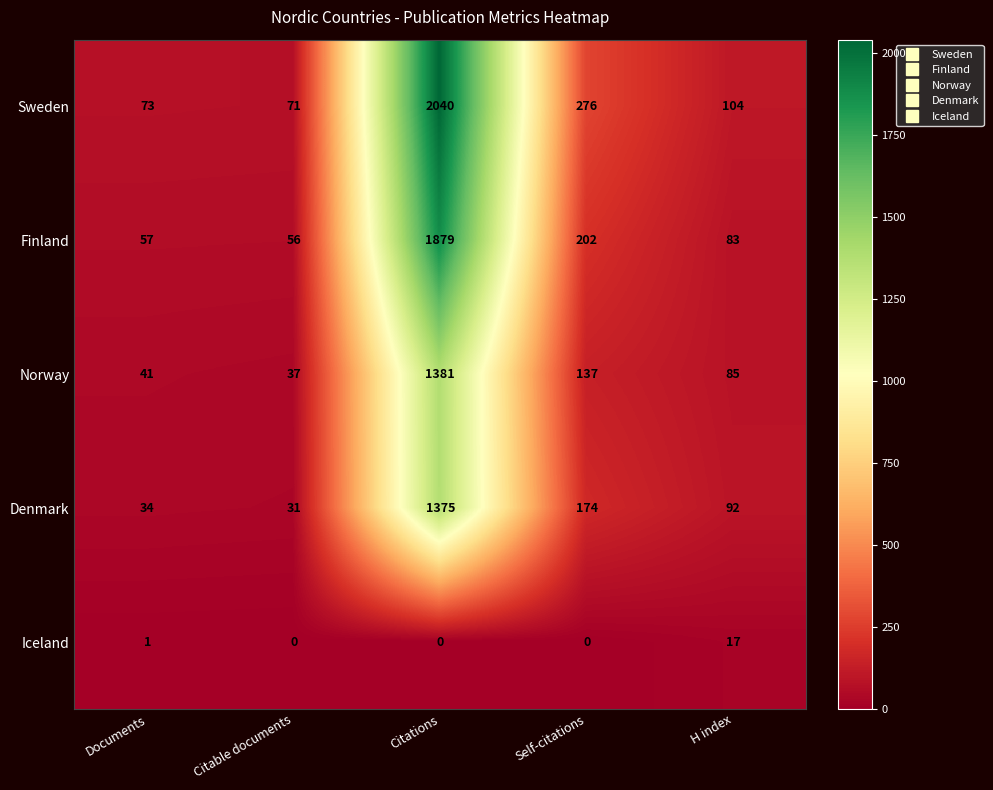

How many distinct data groups are displayed?

5